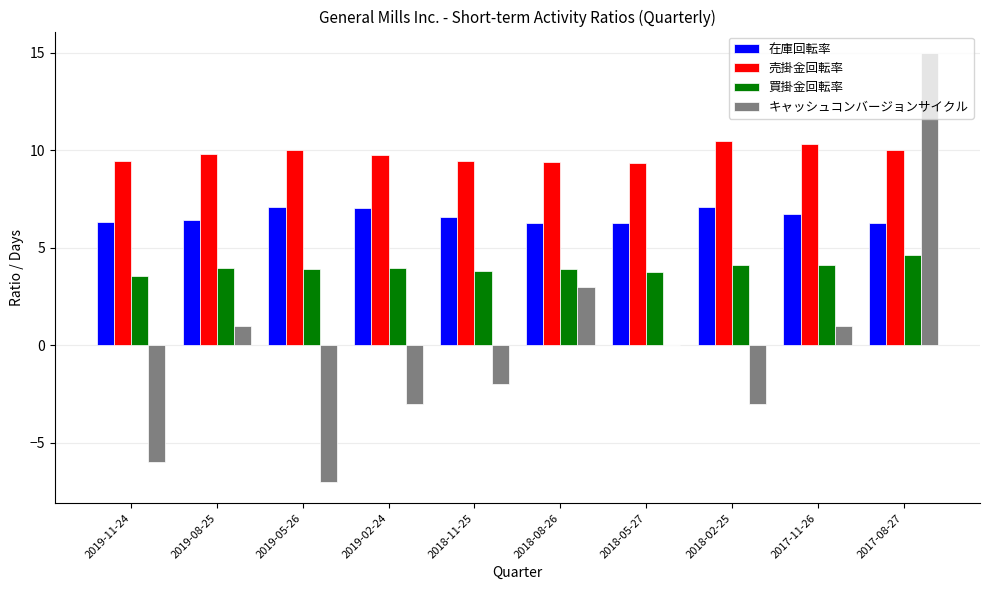

What is the sum of the キャッシュコンバージョンサイクル values at 2018-05-27 and 2018-08-26?

3.0